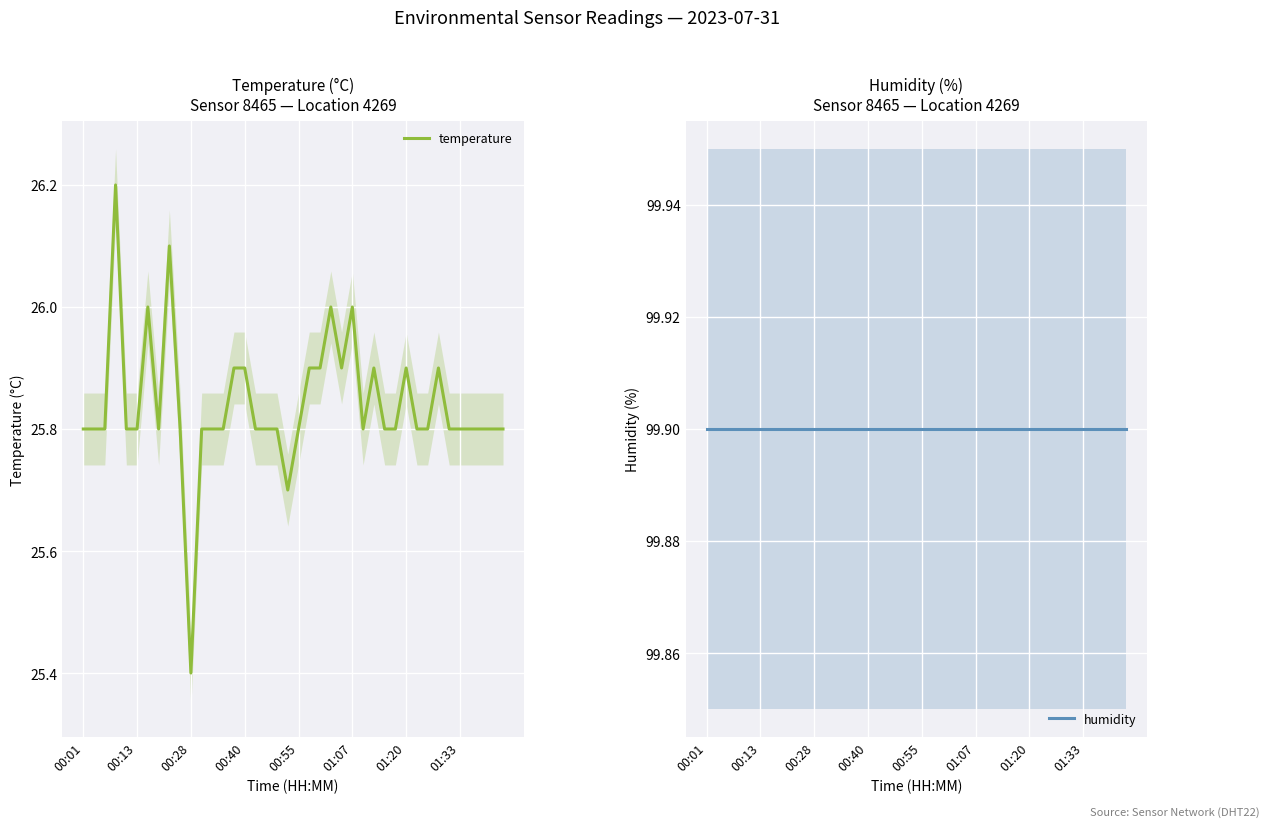

Which category has the lowest value in the temperature series?

00:28